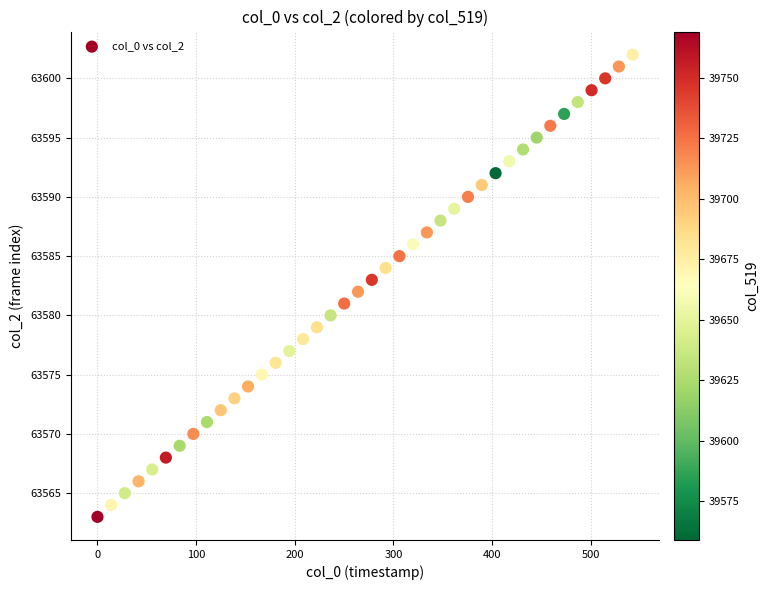

What is the range of Y values (max minus min)?

39